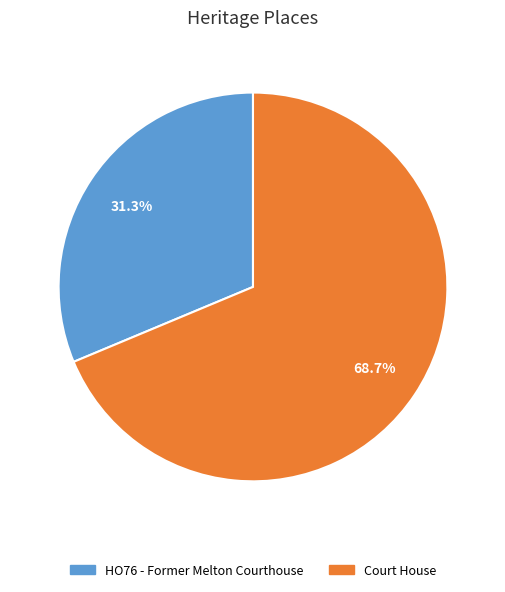

Approximately how many times larger is the value at HO76 - Former Melton Courthouse compared to Court House?

0.5